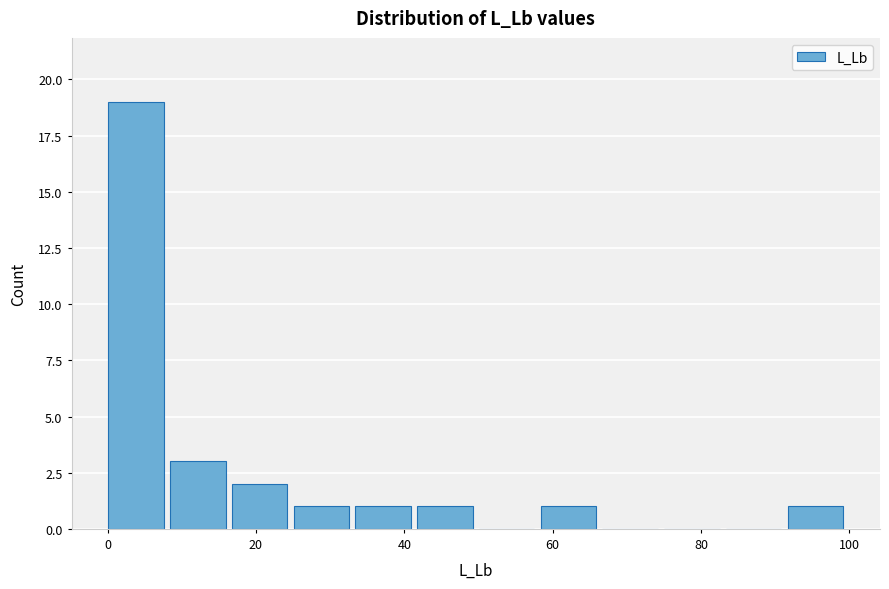

Reading left to right, list every bar in this chart as the range it spans on the x-axis followed by its height. Neither the bar edges nor the heights are printed on the chart, so give them approximately, as read against the axes.

0 to 8: 19
8 to 16: 3
16 to 26: 2
26 to 34: 1
34 to 42: 1
42 to 50: 1
50 to 58: 0
58 to 66: 1
66 to 76: 0
76 to 84: 0
84 to 92: 0
92 to 100: 1